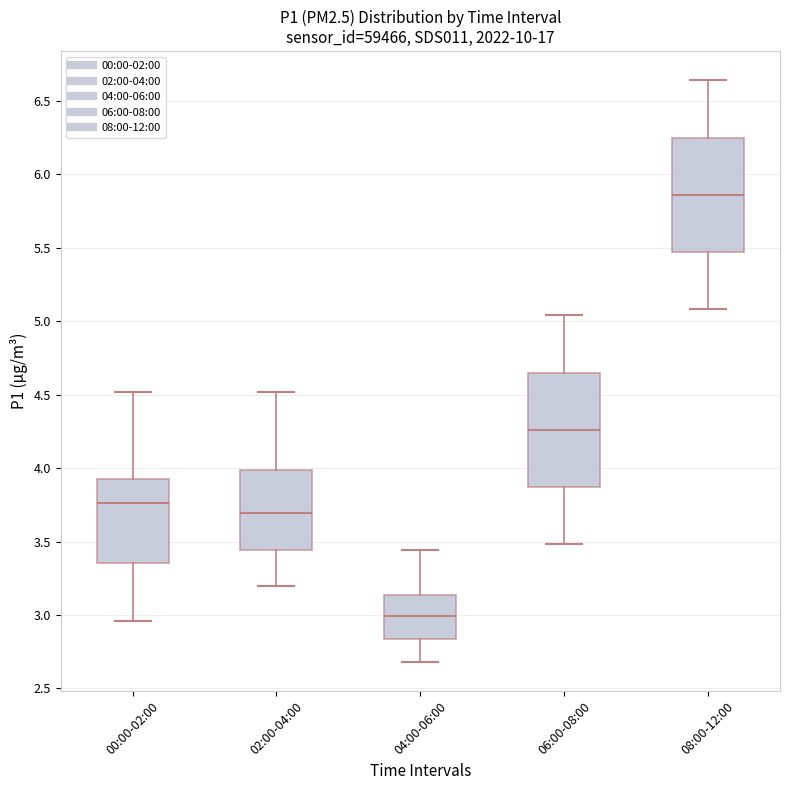

Which box's median line is the lowest?

04:00-06:00